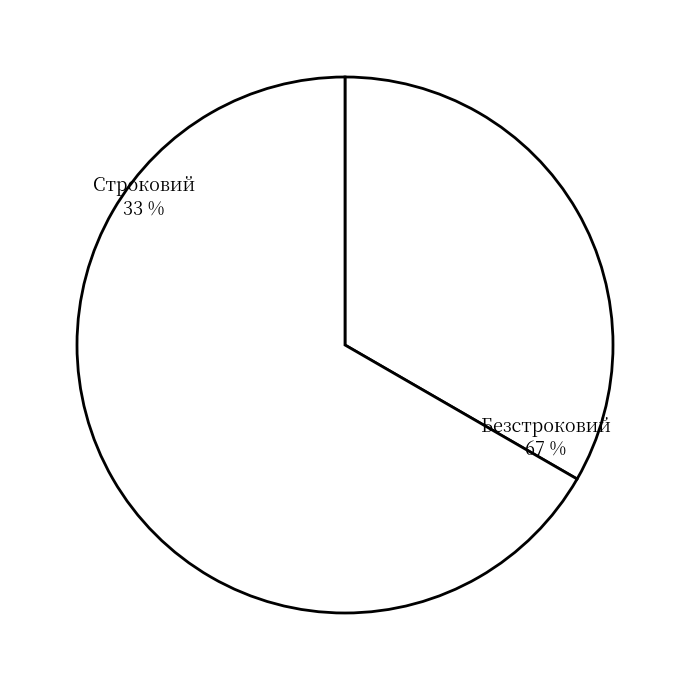

What is the ratio of the value at Безстроковий to the value at Строковий?

2.0